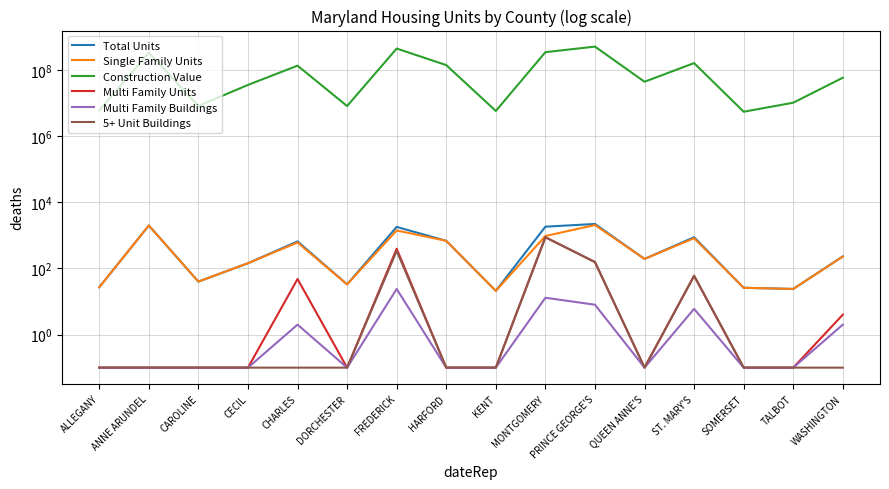

True or false: Multi Family Units has a value of 0.1 at CAROLINE.

False